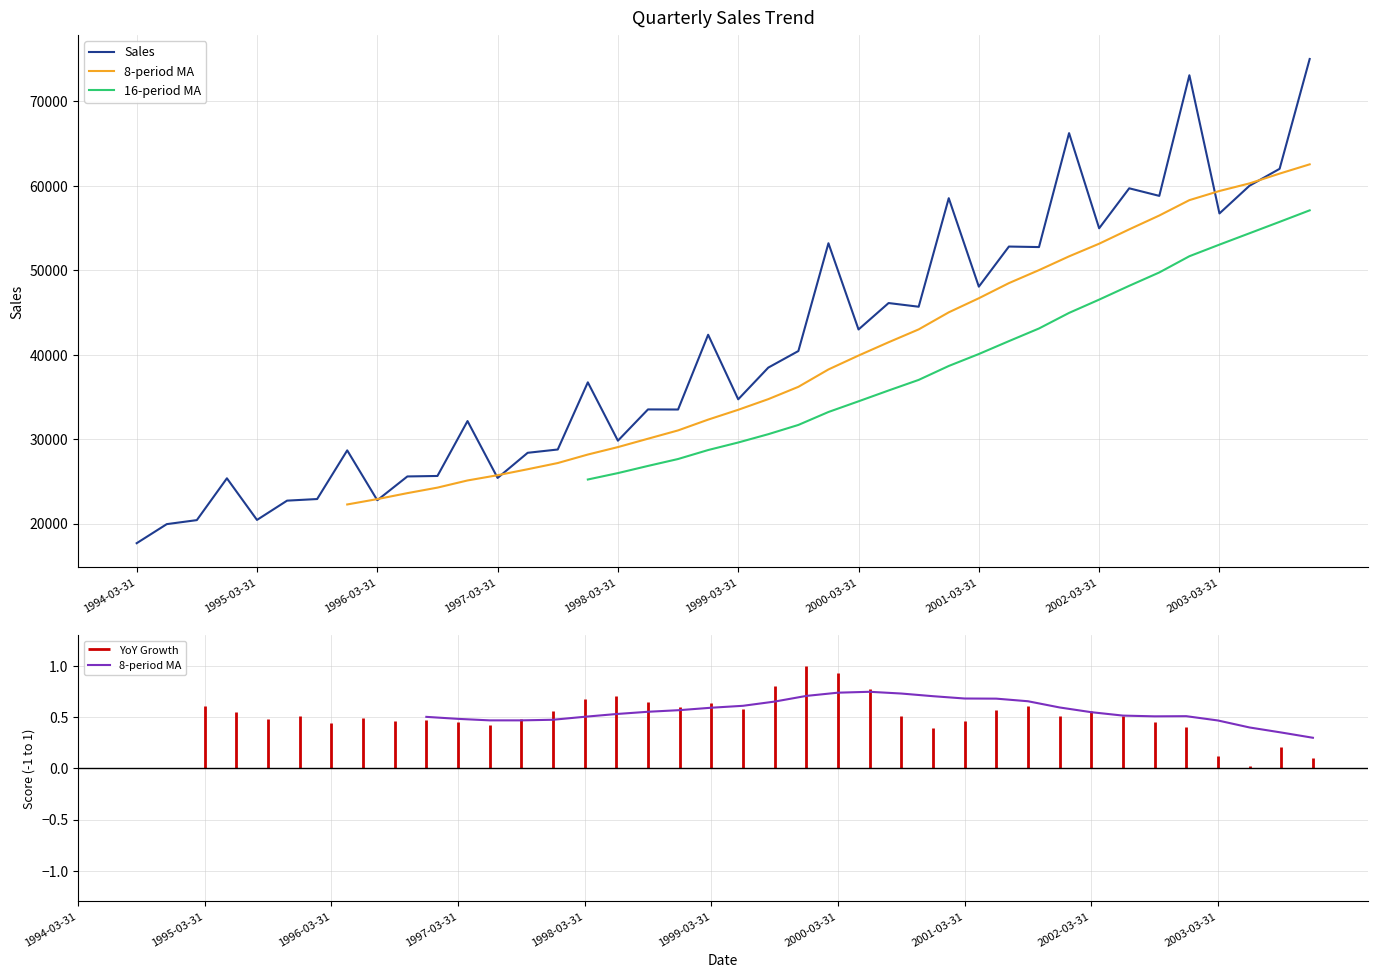

What position from the left is 1996-03-31?

9